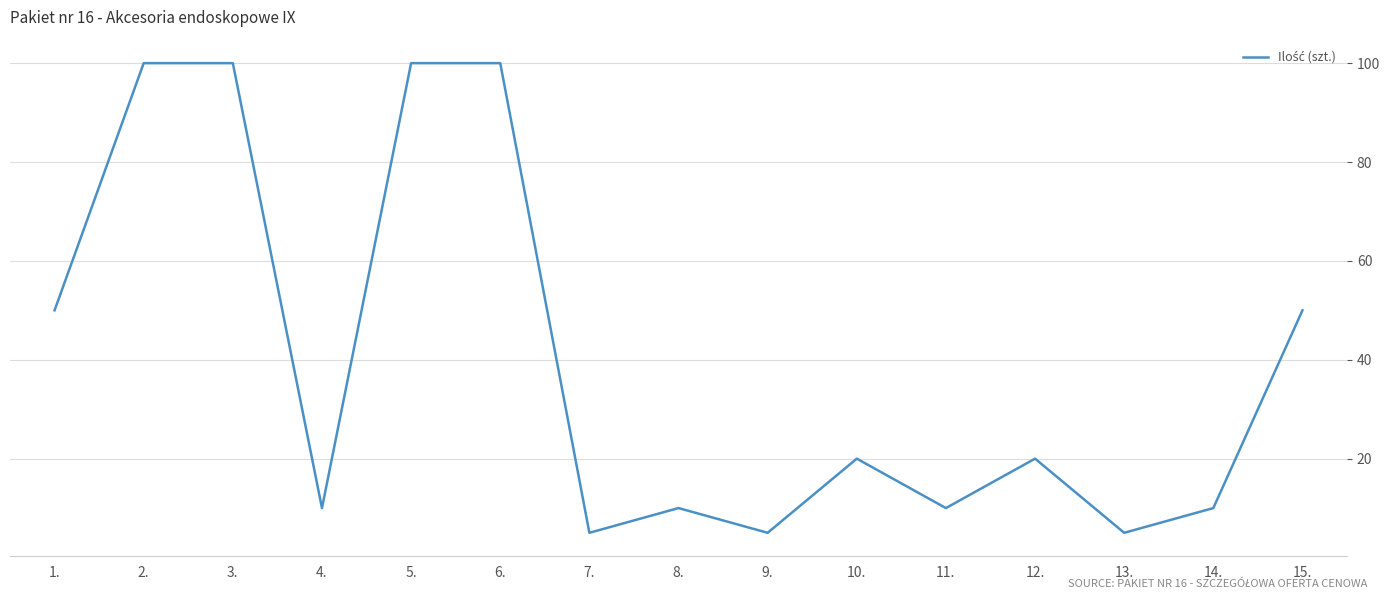

Reading right to left, extract all data points from this chart.

50	10	5	20	10	20	5	10	5	100	100	10	100	100	50